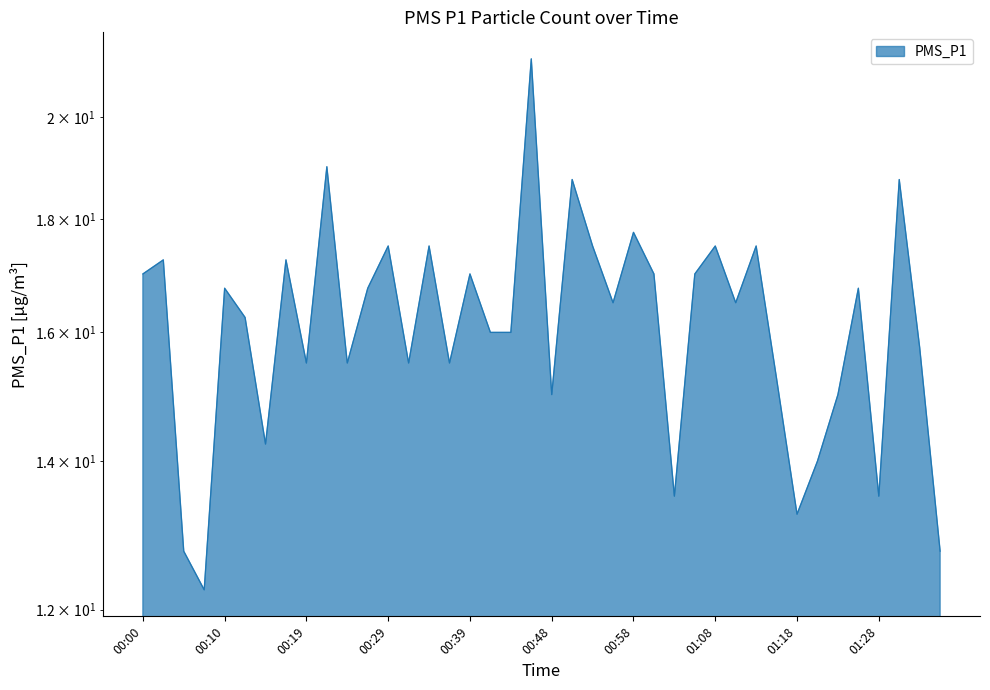

Where does the data first go above 16?

00:00